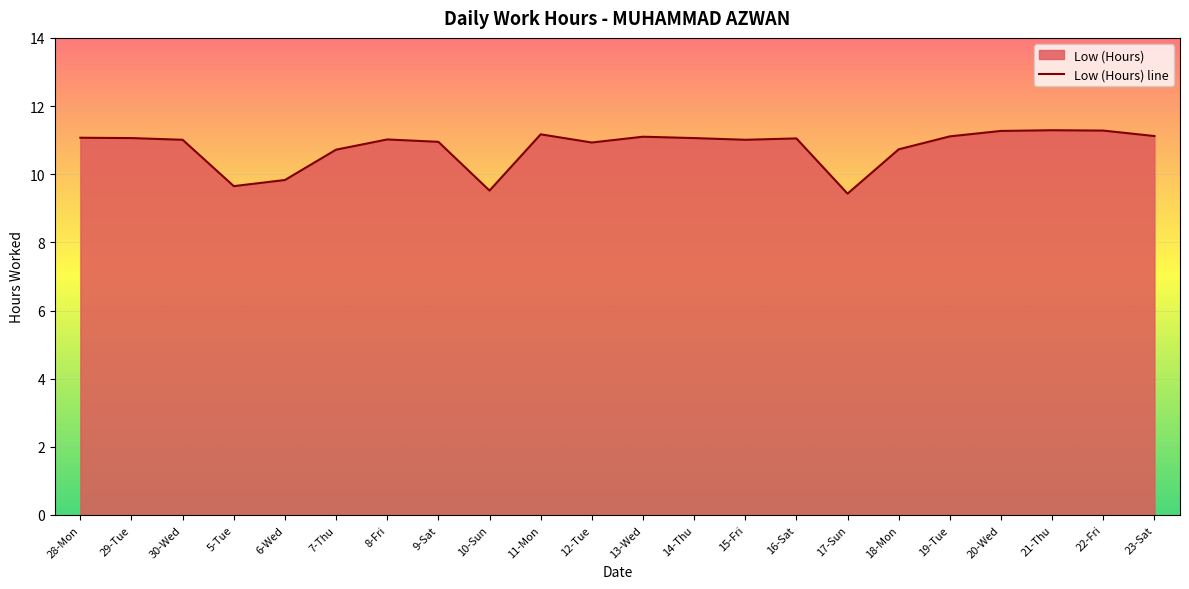

What position from the right is 23-Sat?

1